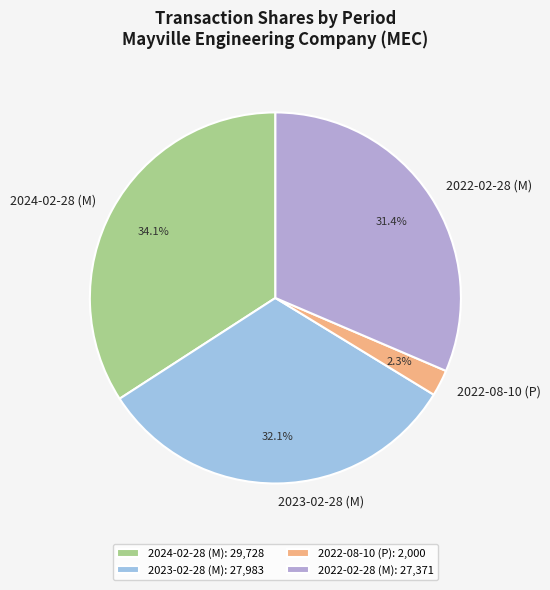

To the nearest percent, what is the difference between the largest and smallest slice percentages?

32%